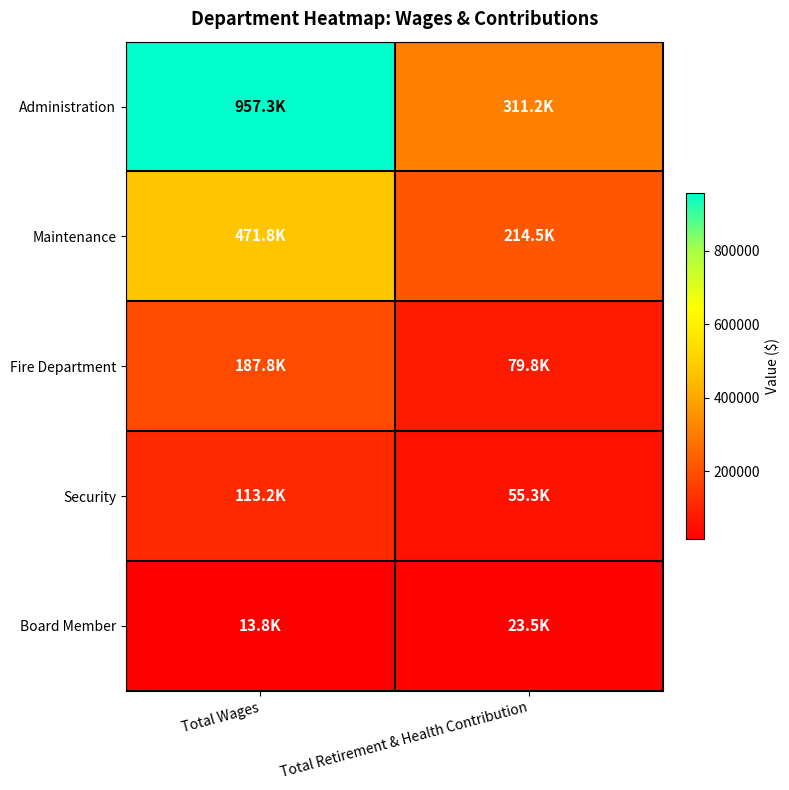

Which series has the largest range (max minus min)?

Administration